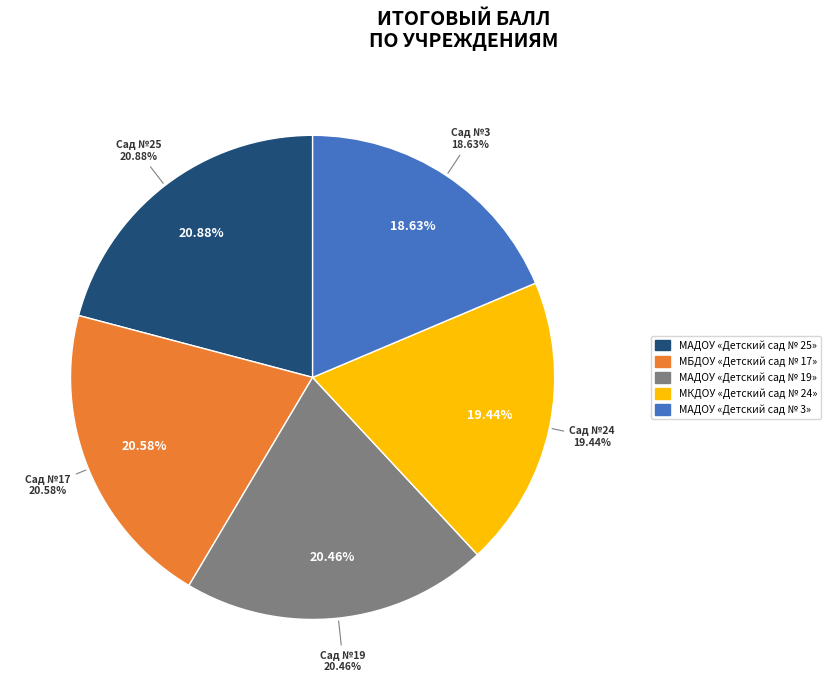

The МКДОУ «Детский сад № 24» slice represents 27% of the pie. True or false?

False